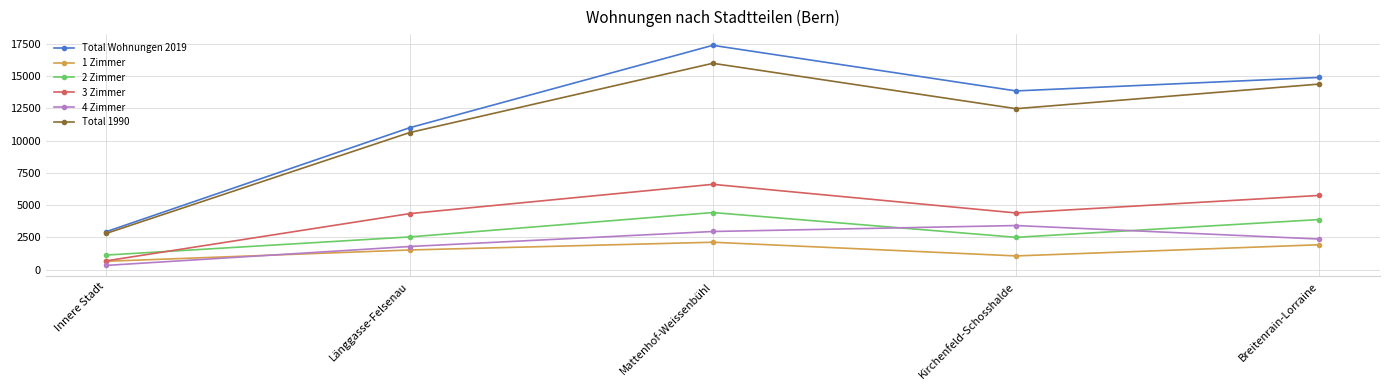

What is the label of the 2nd point from the right?

Kirchenfeld-Schosshalde